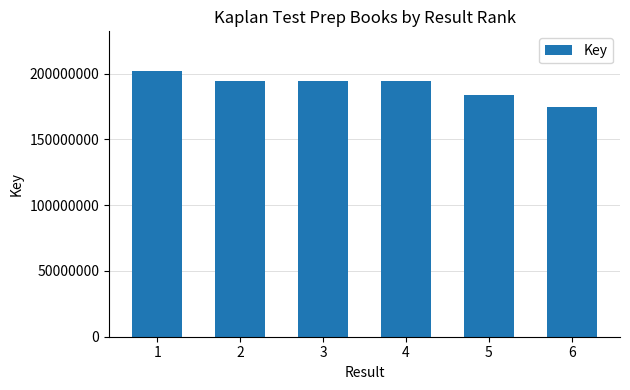

Which has a higher value, 6 or 3?

3